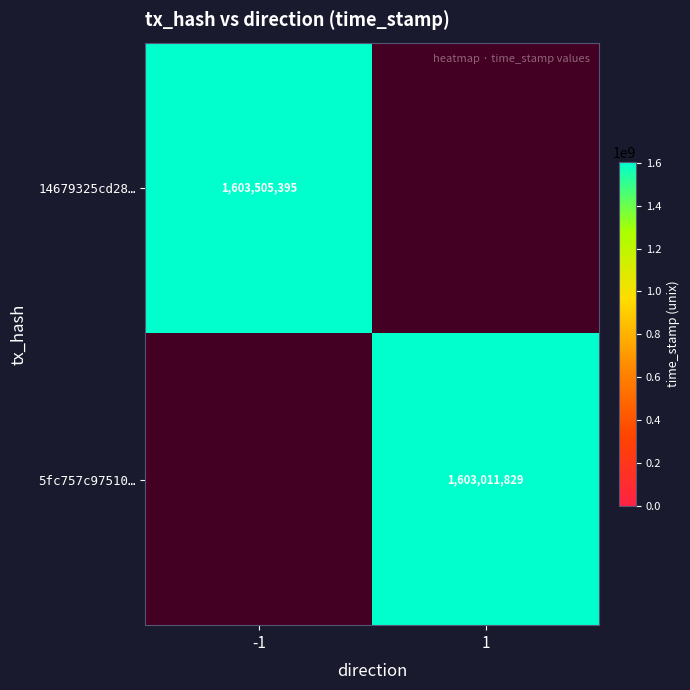

Is the value of 14679325cd28… at -1 greater than the value of 5fc757c97510… at 1?

Yes